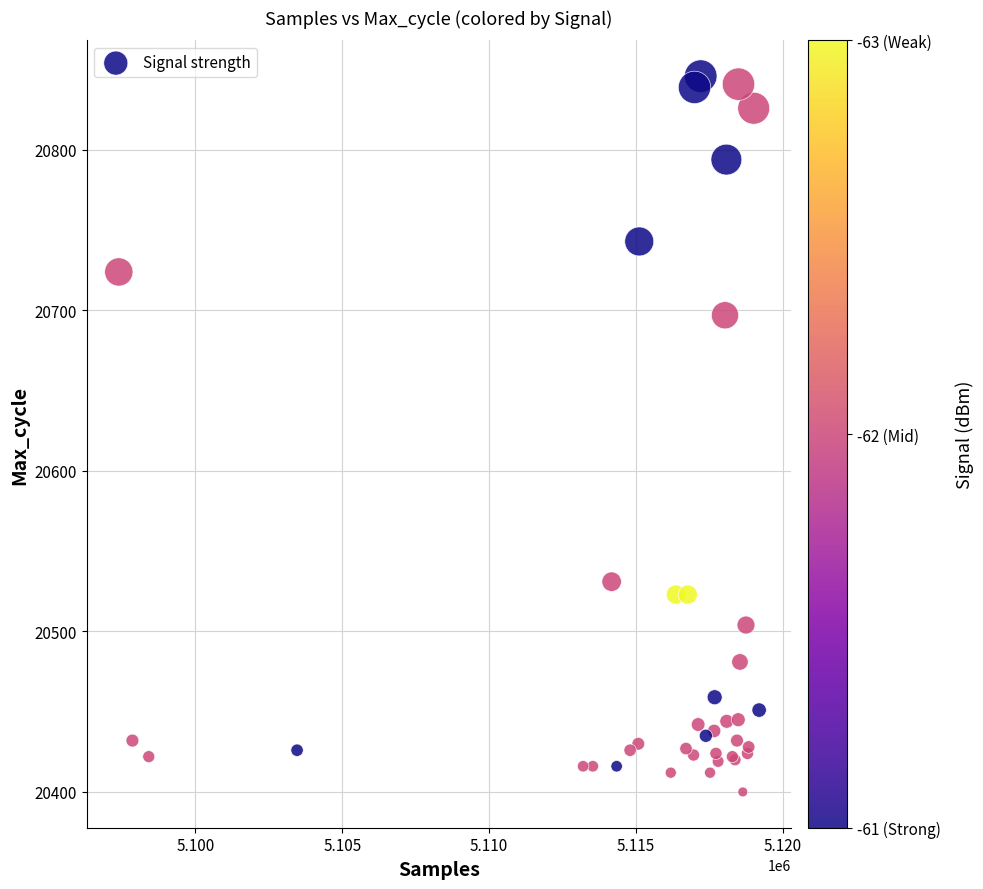

What Y value in the scatter plot is closest to 20623?

20697